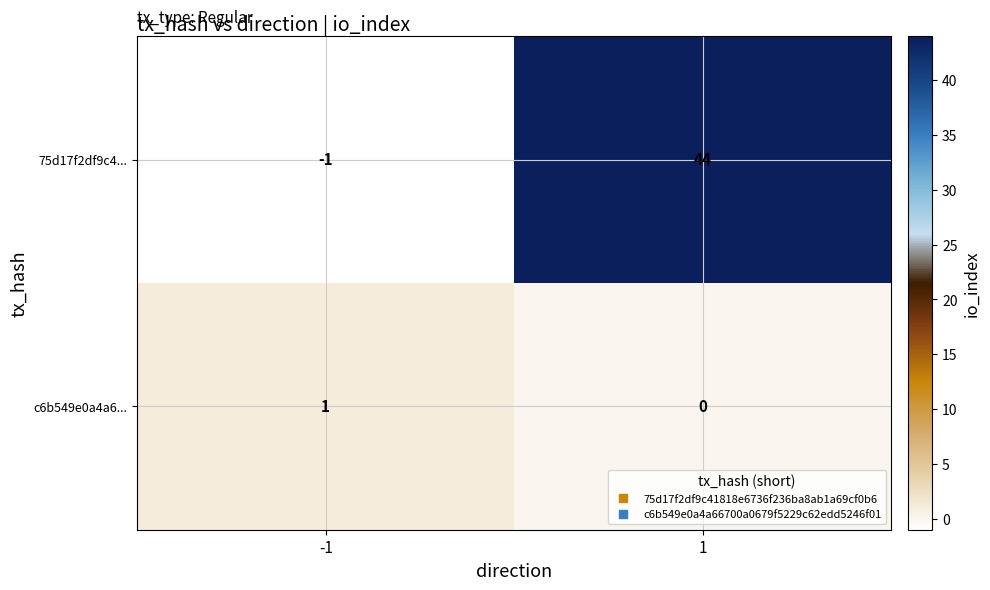

At which category is the sum across all series the highest?

1